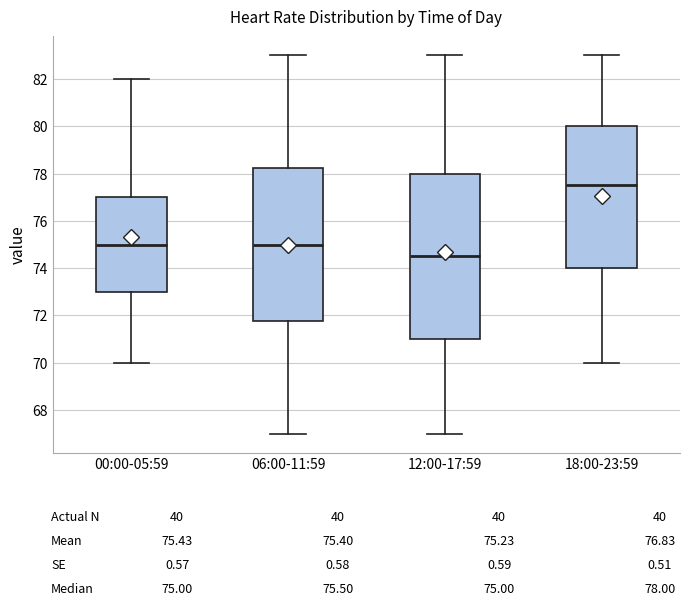

Reading left to right, transcribe this box plot: for each box, give where its median line is, the range the box spans, and where its two whiskers end, as read against the y-axis. The values are not printed on the chart, so give them approximately, as read against the axis.

00:00-05:59: median 75.0, box 73.0 to 77.0, whiskers 70.0 to 82.0
06:00-11:59: median 75.0, box 71.8 to 78.2, whiskers 67.0 to 83.0
12:00-17:59: median 74.6, box 71.0 to 78.0, whiskers 67.0 to 83.0
18:00-23:59: median 77.6, box 74.0 to 80.0, whiskers 70.0 to 83.0